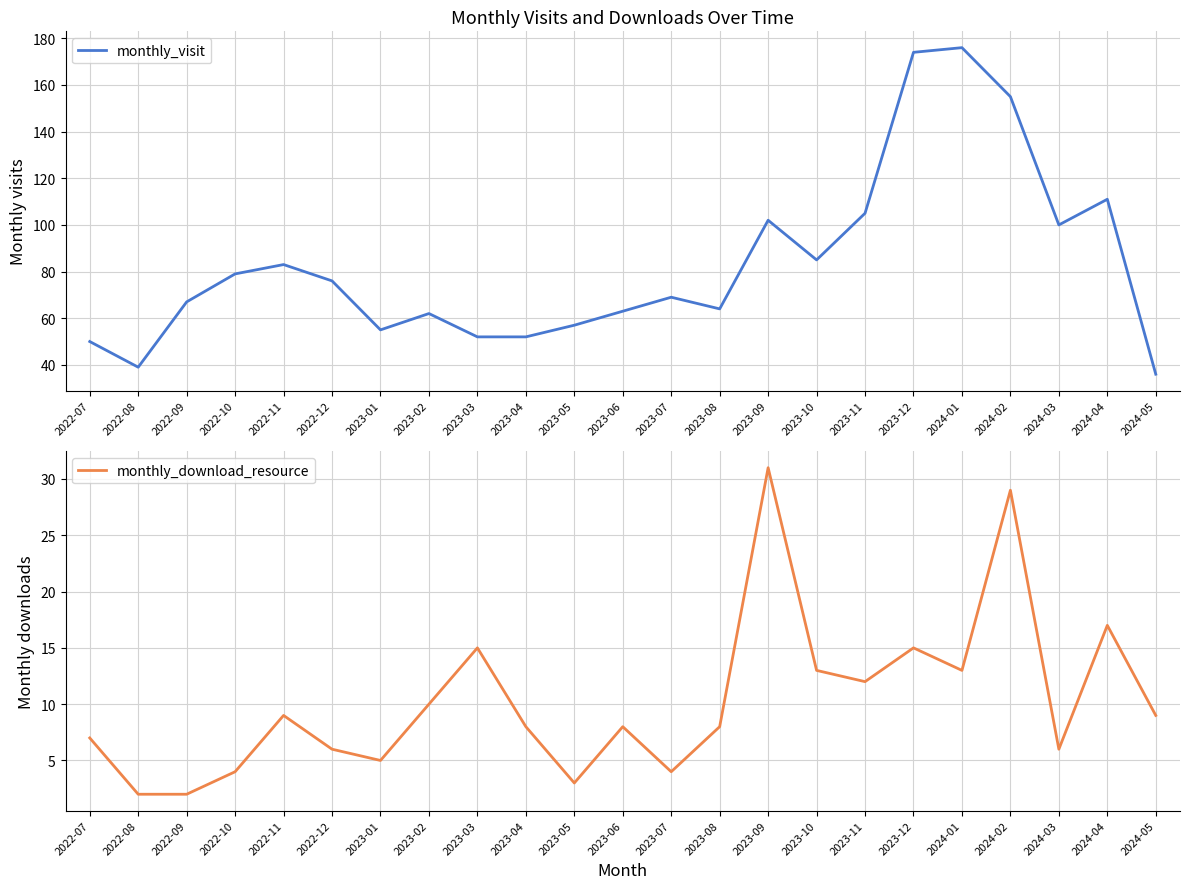

The monthly_download_resource series shows 8 at 2023-06. True or false?

True